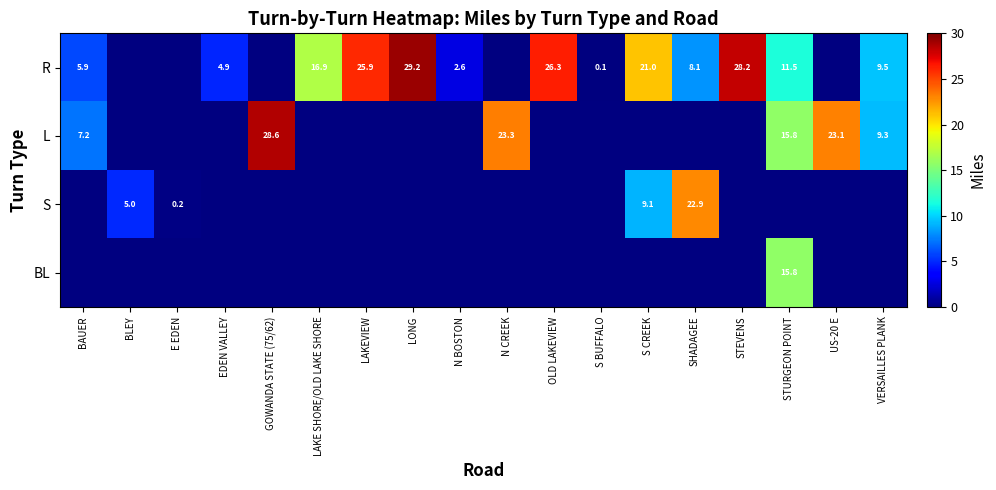

At which label does S reach its minimum?

BAUER